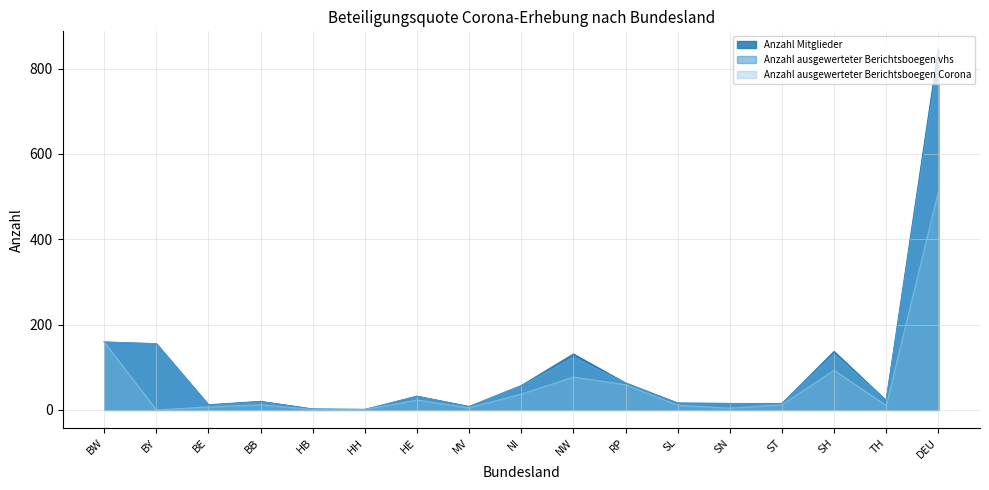

What is the sum of the Anzahl ausgewerteter Berichtsboegen Corona values at TH and HH?

11